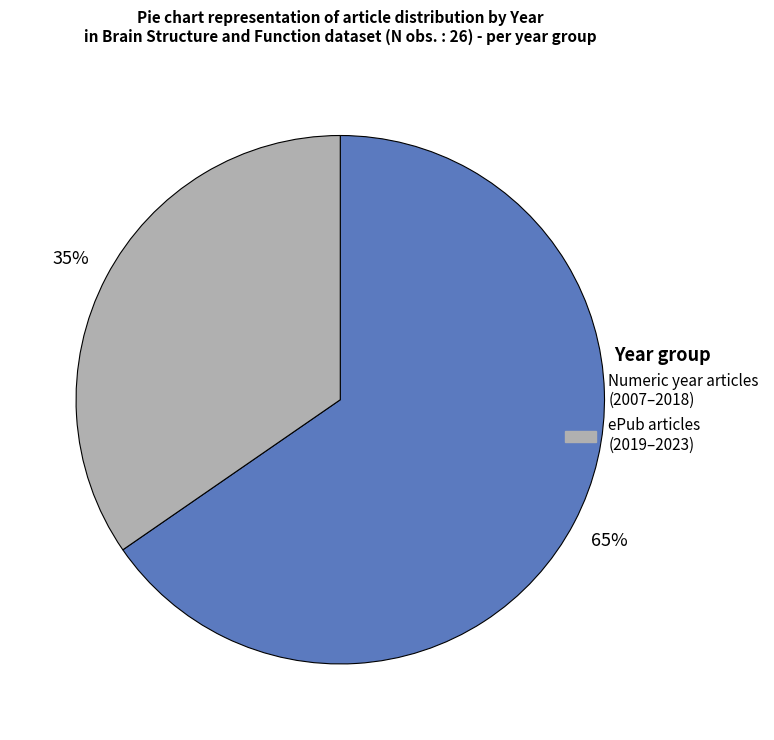

To the nearest percent, what is the average slice percentage?

50%